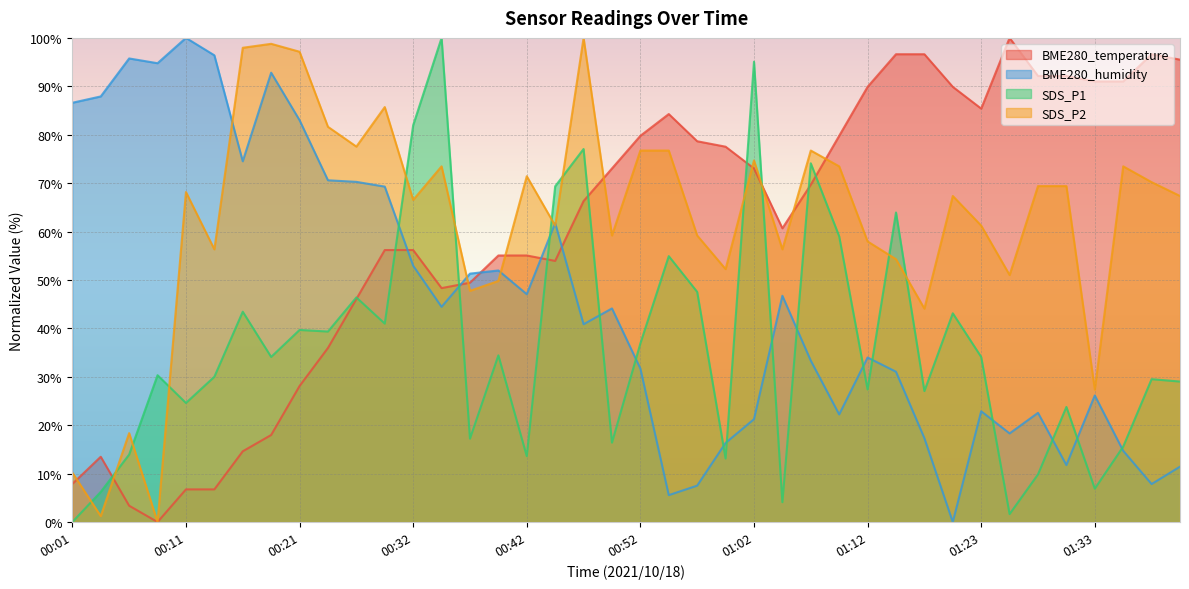

Where is SDS_P1 nearest to the value 50?

00:57